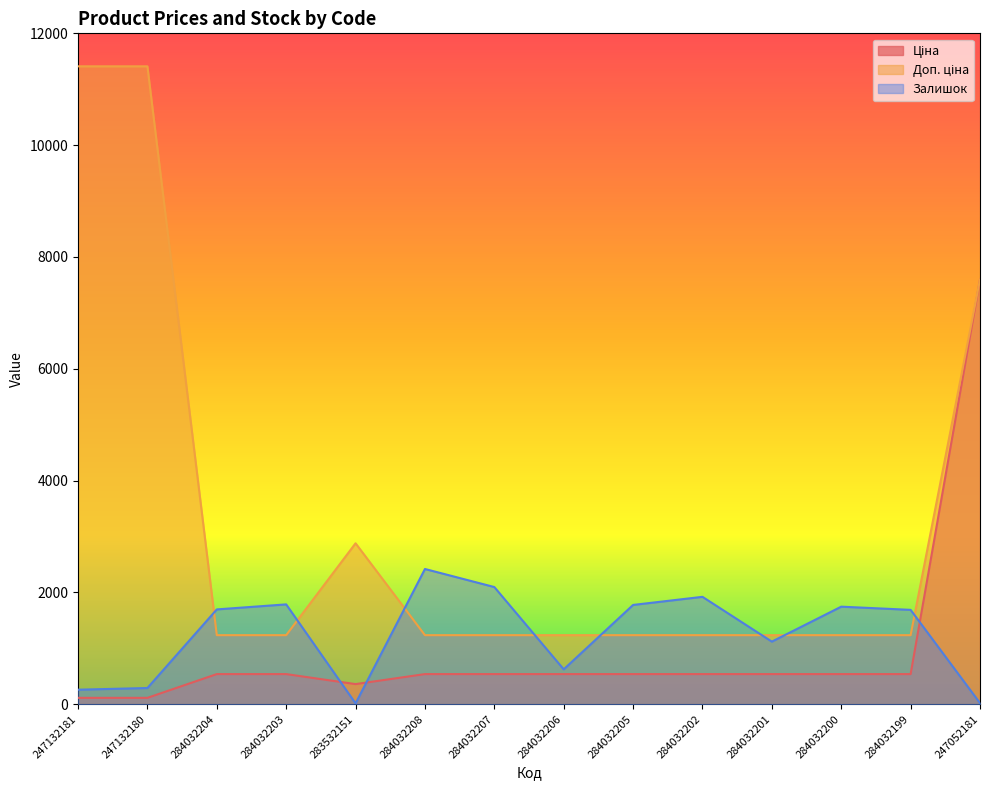

Rank the series at 284032202 from lowest to highest value.

Ціна, Доп. ціна, Залишок